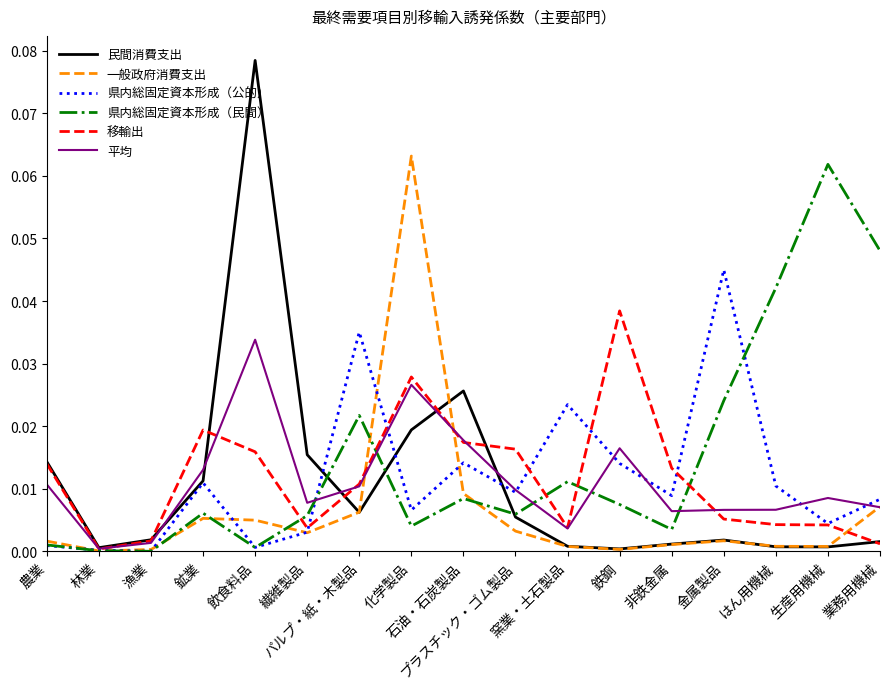

Where is 平均 nearest to the value 0?

林業